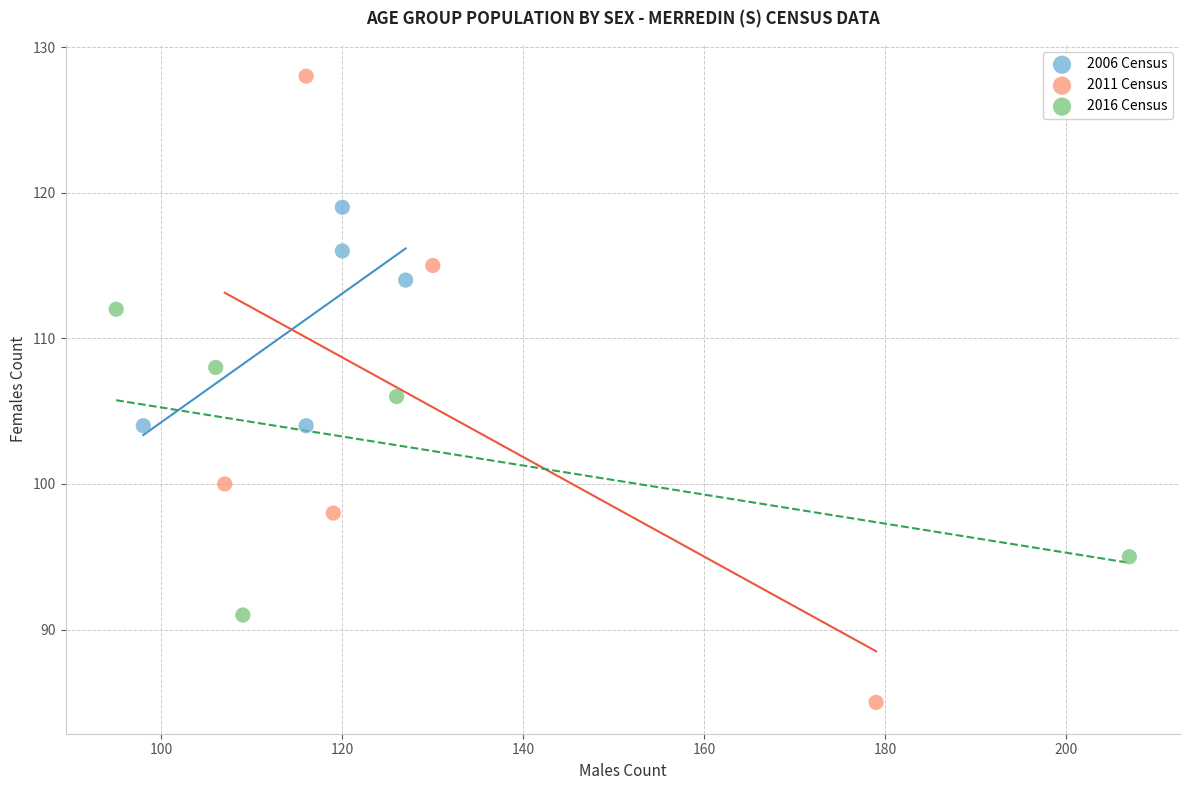

What are all the series names shown in the legend?

2006 Census, 2011 Census, 2016 Census